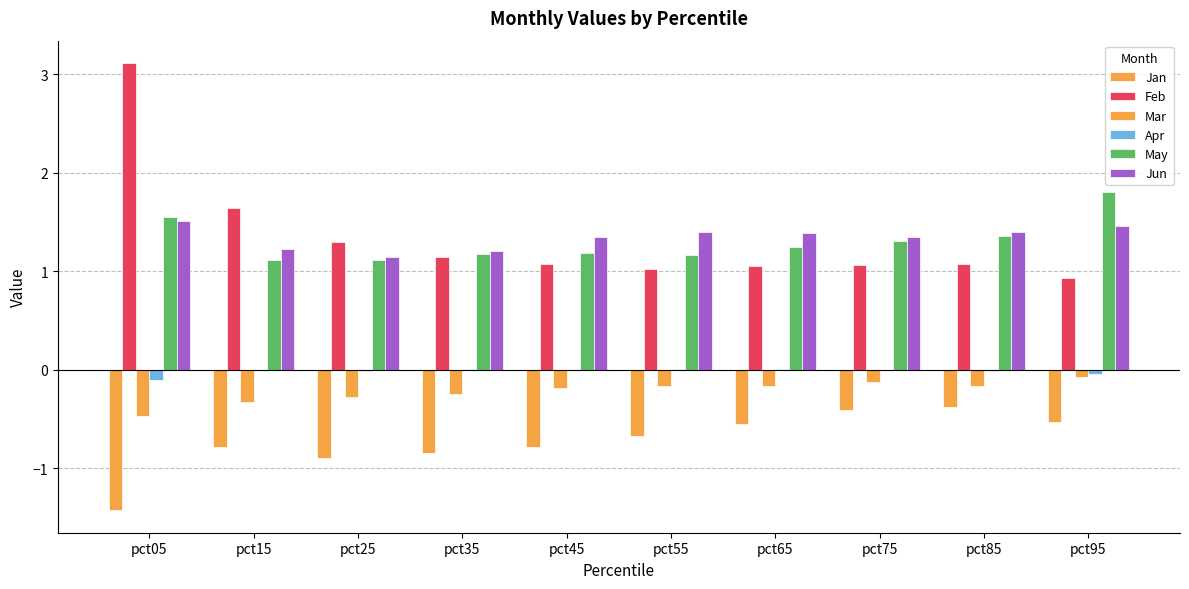

What is the average value of the Jan series?

-0.7